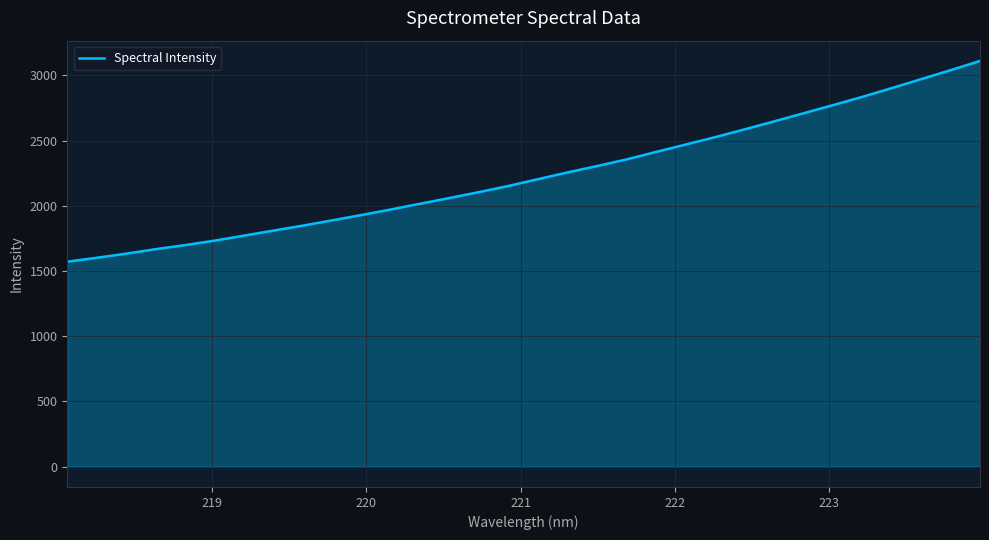

What is the greatest value displayed?

3110.7